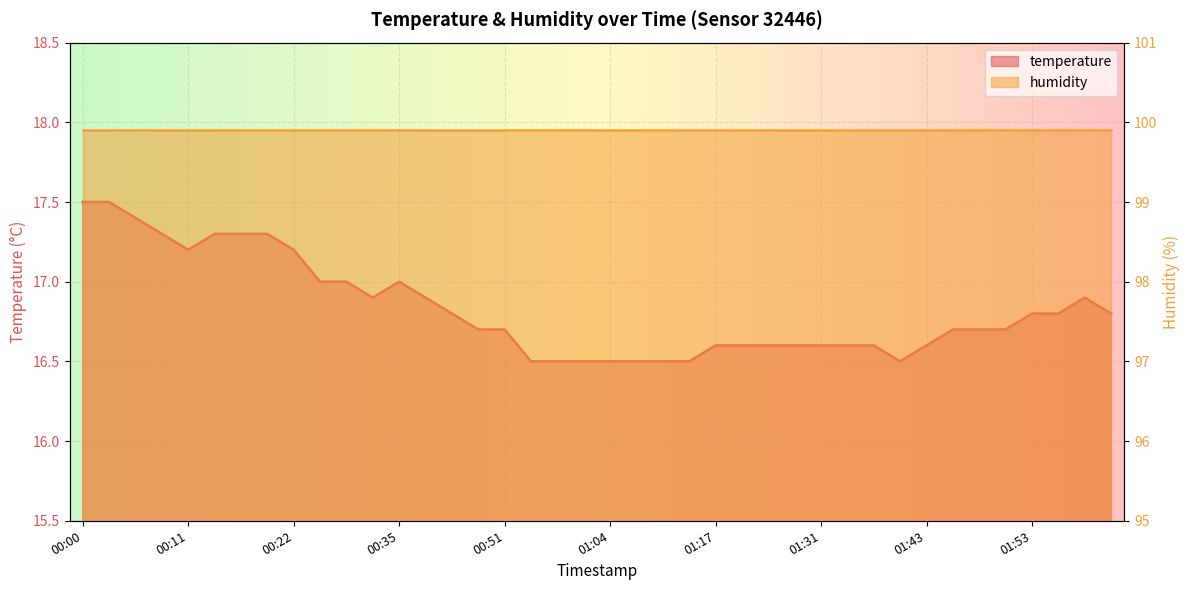

At which category does the data reach its first local peak?

00:35